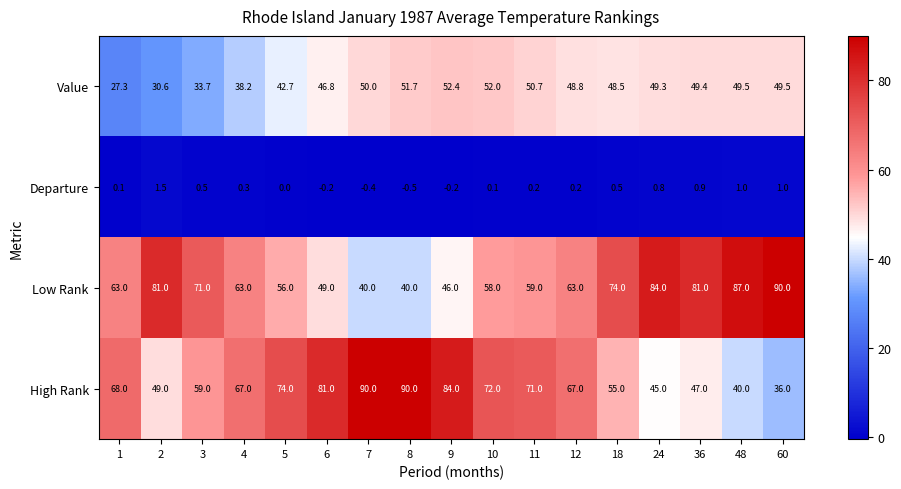

At which label is High Rank closest to 63?

3